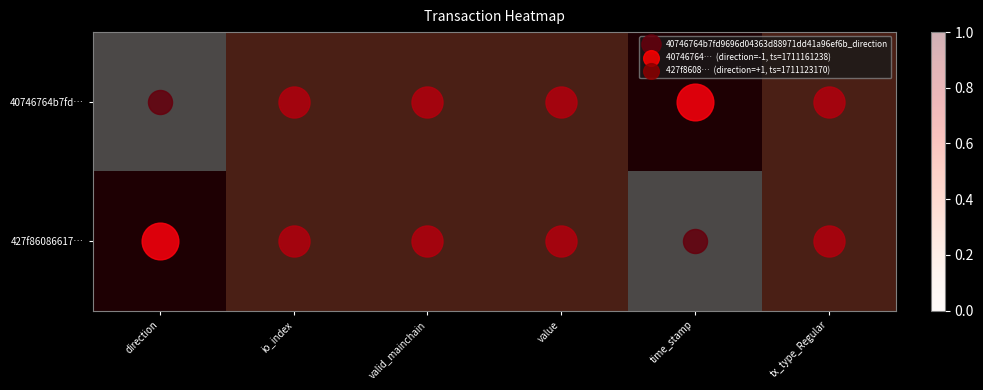

What is the total value across all series at value?

1.0